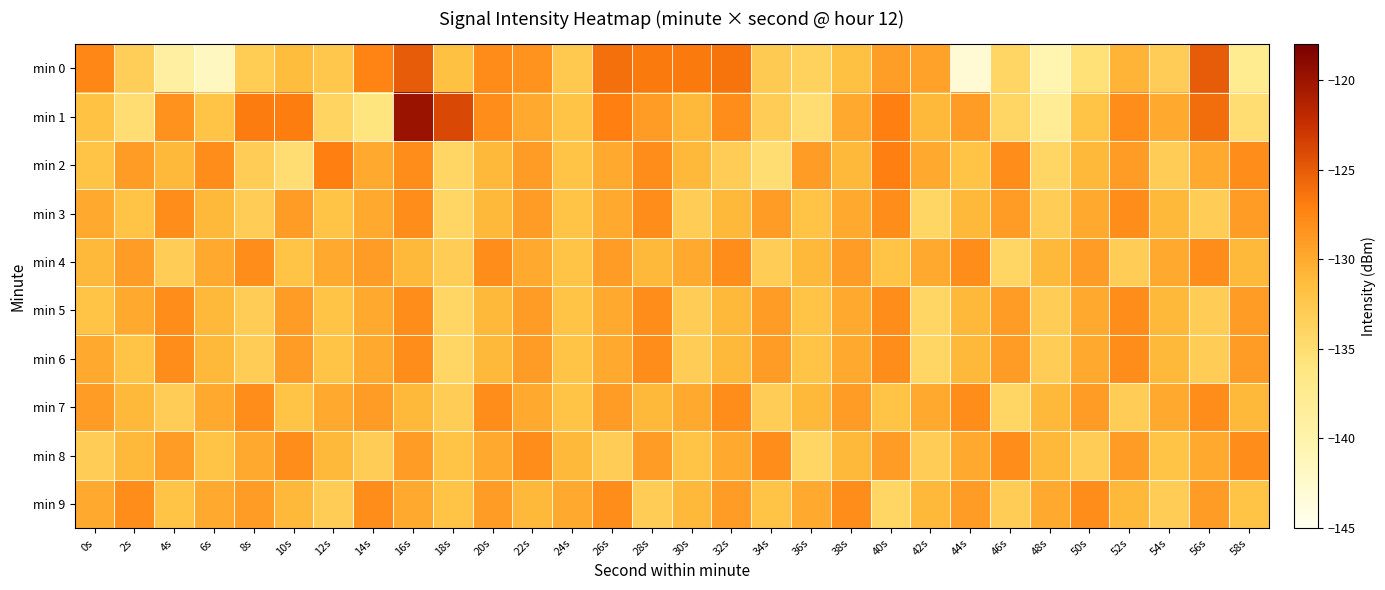

Which has a higher value, 8s or 54s?

8s